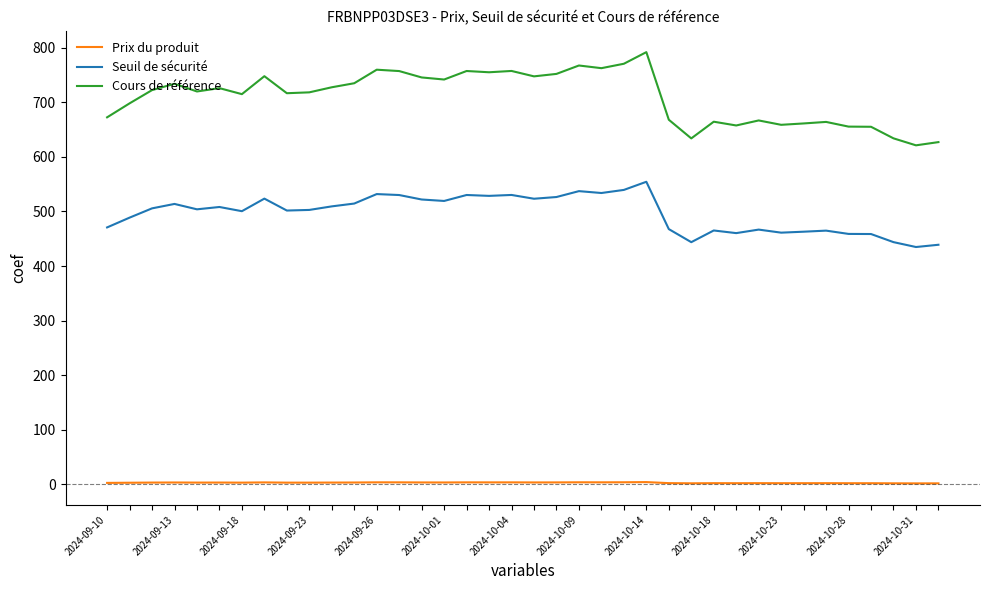

List the series in order of their peak value, lowest first.

Prix du produit, Seuil de sécurité, Cours de référence